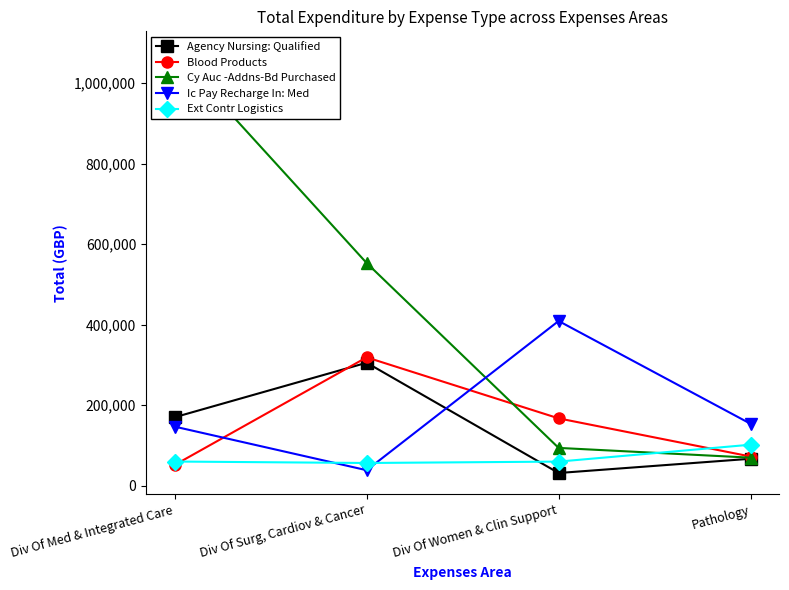

What is the sum of all Ext Contr Logistics values?

277032.8